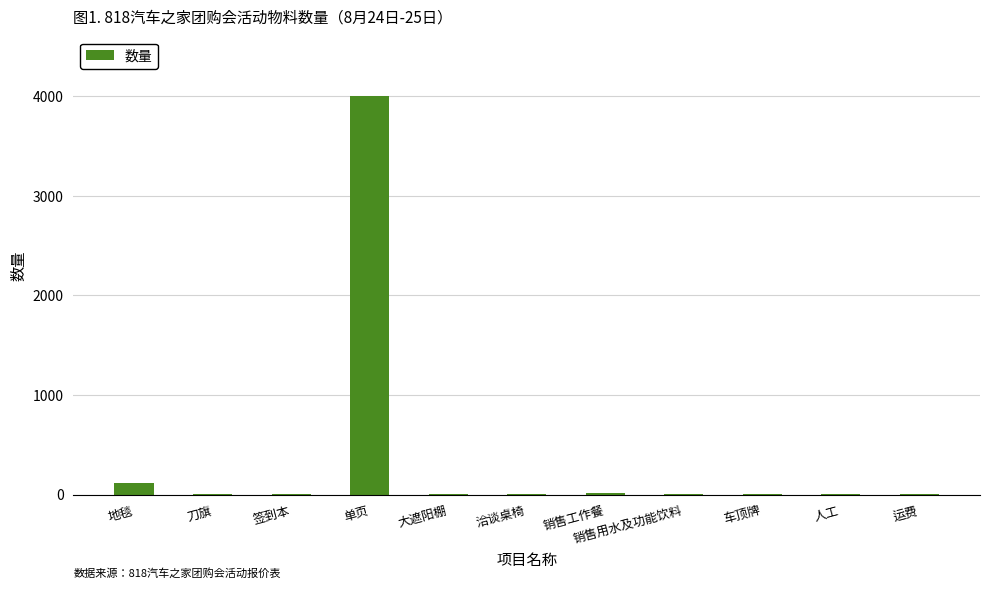

Which category has the highest value across all series?

单页